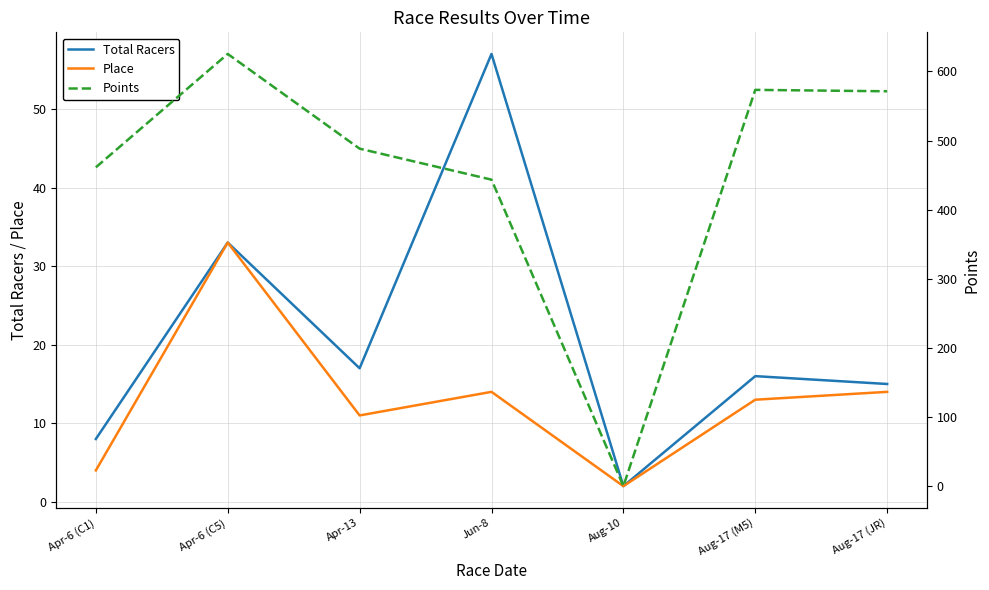

Where is the first local maximum for Total Racers?

Apr-6 (C5)